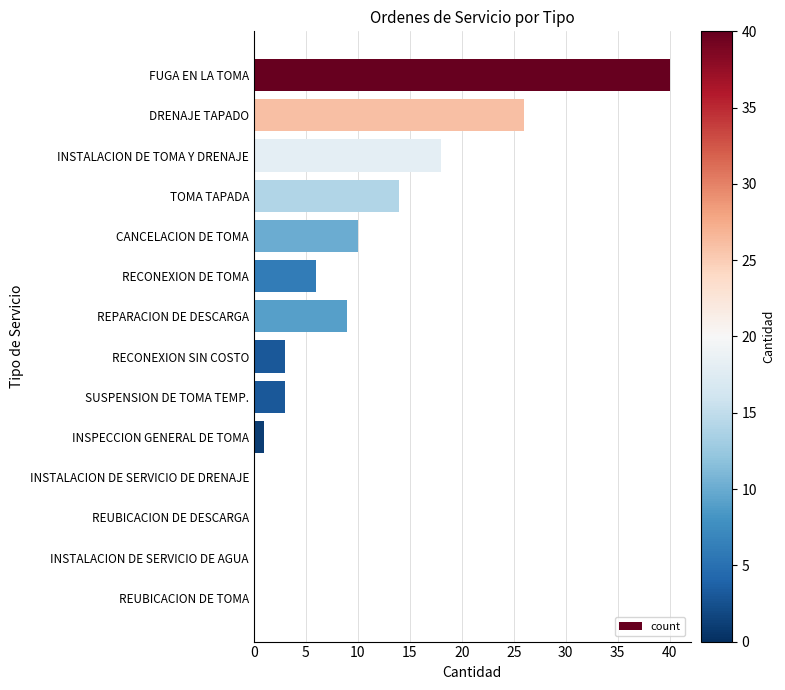

What is the average value?

9